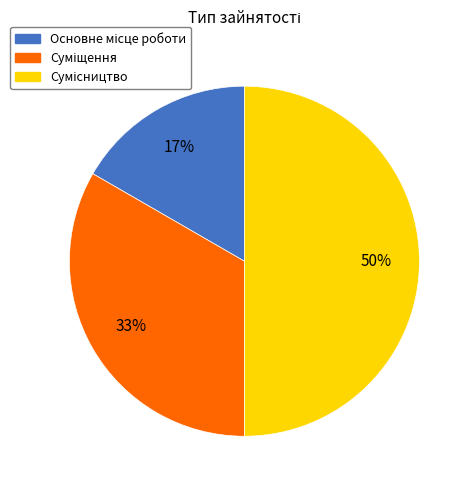

To the nearest percent, what is the average slice percentage?

33%